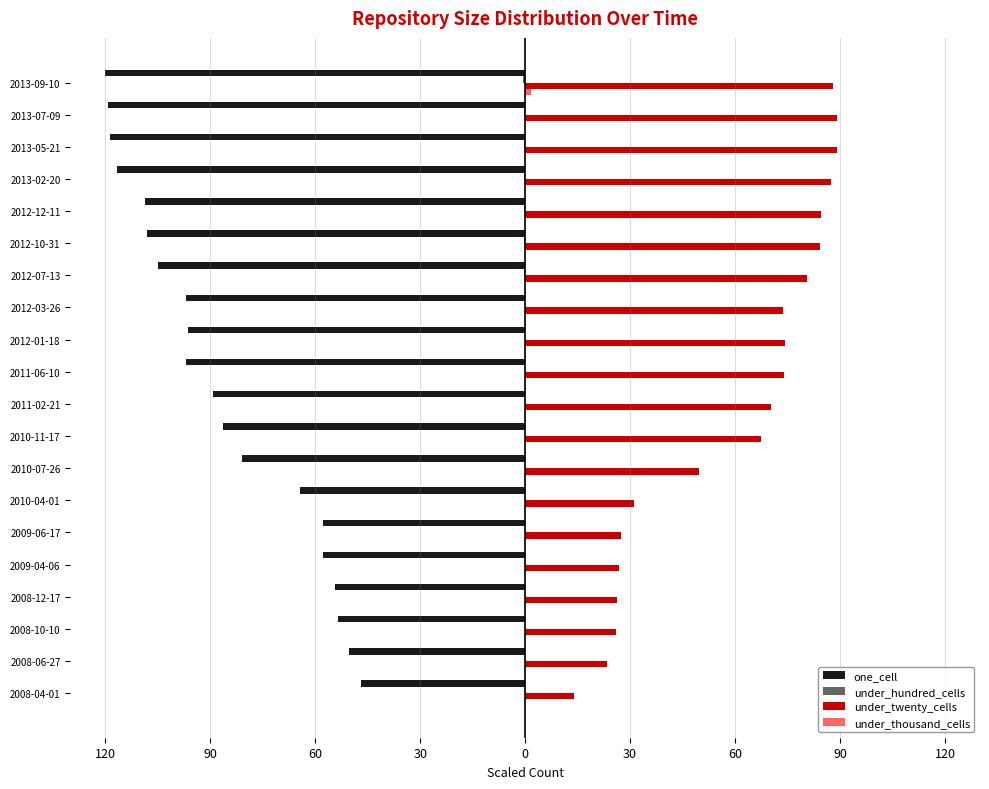

Which series has the largest total across all categories?

under_twenty_cells